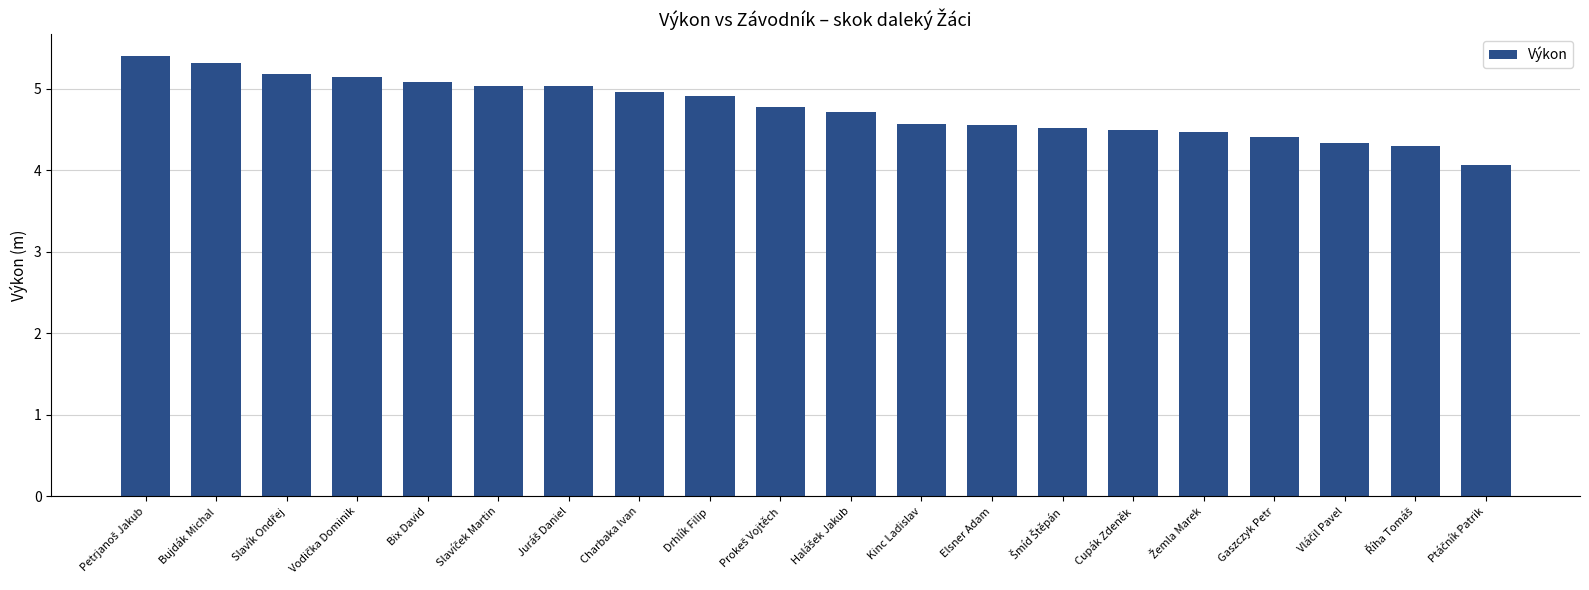

What is the average value?

4.8